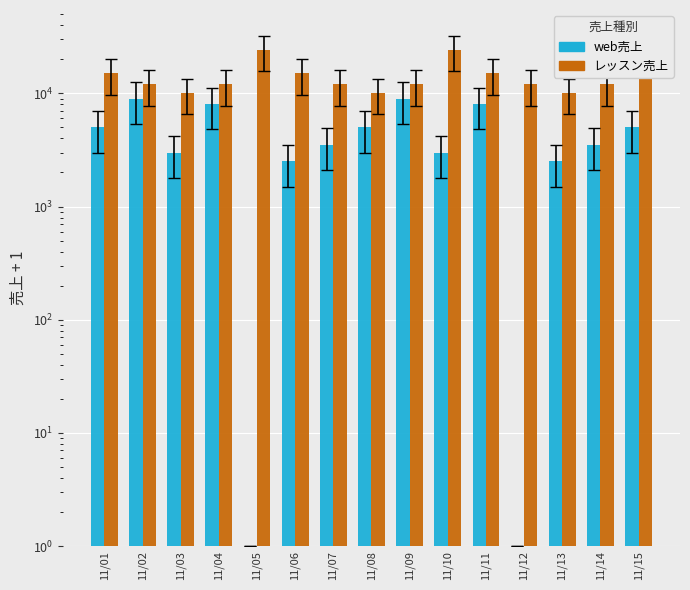

What is the average value of the web売上 series?

4468